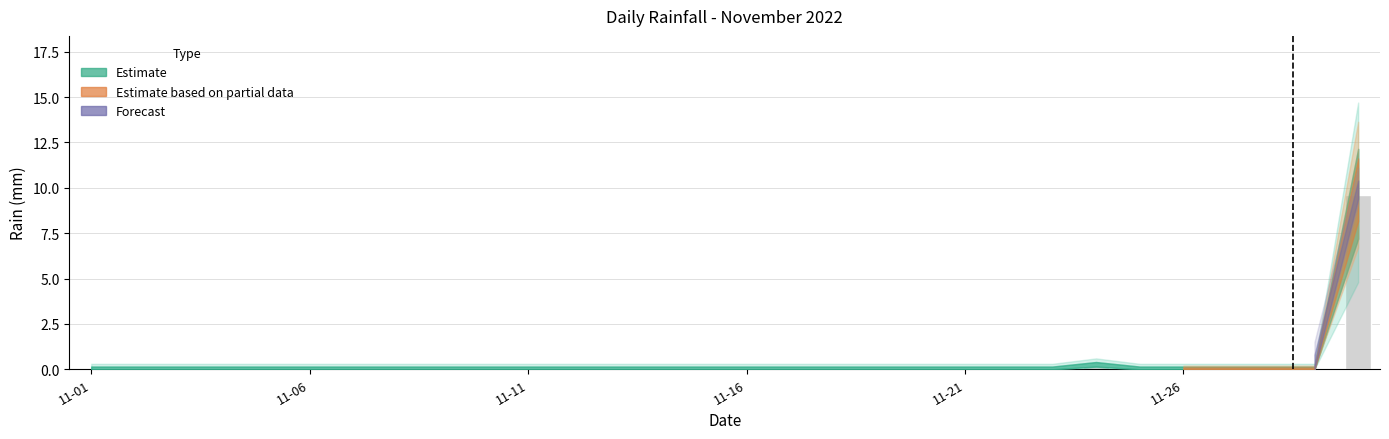

What is the sum of all values?

9.8